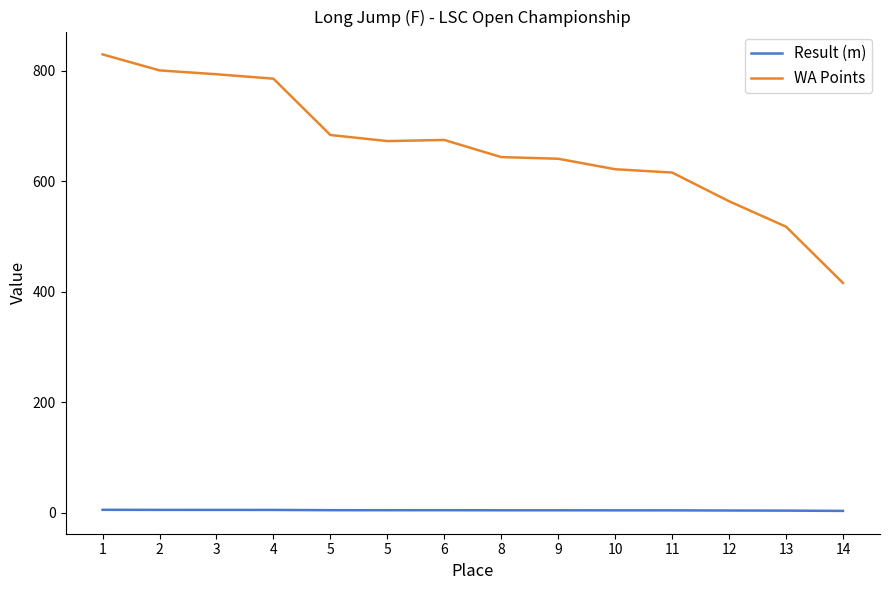

At which category does Result (m) reach its first local peak?

6